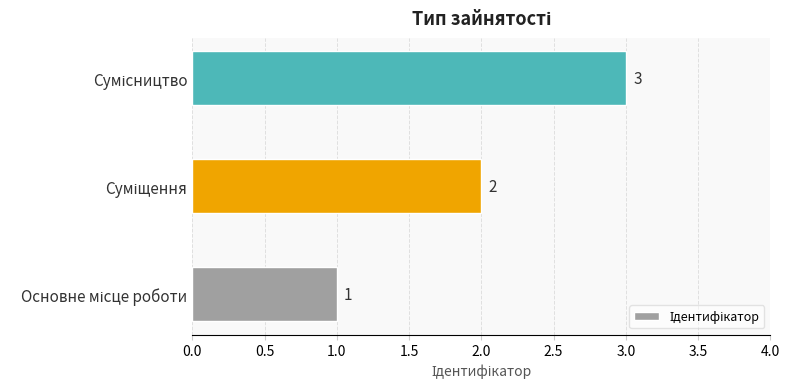

How many values are between 1 and 3?

3